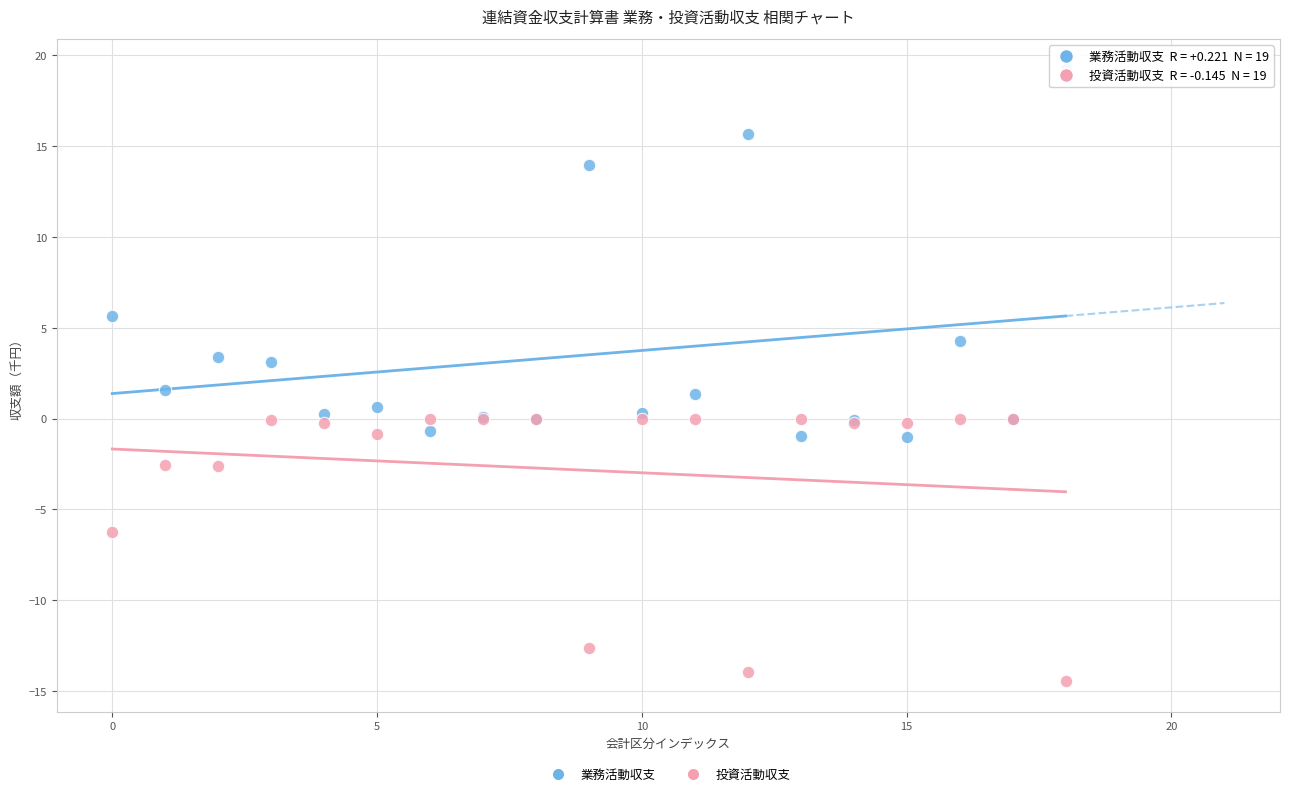

In the 投資活動収支 series, what Y value is closest to -7?

-6.3